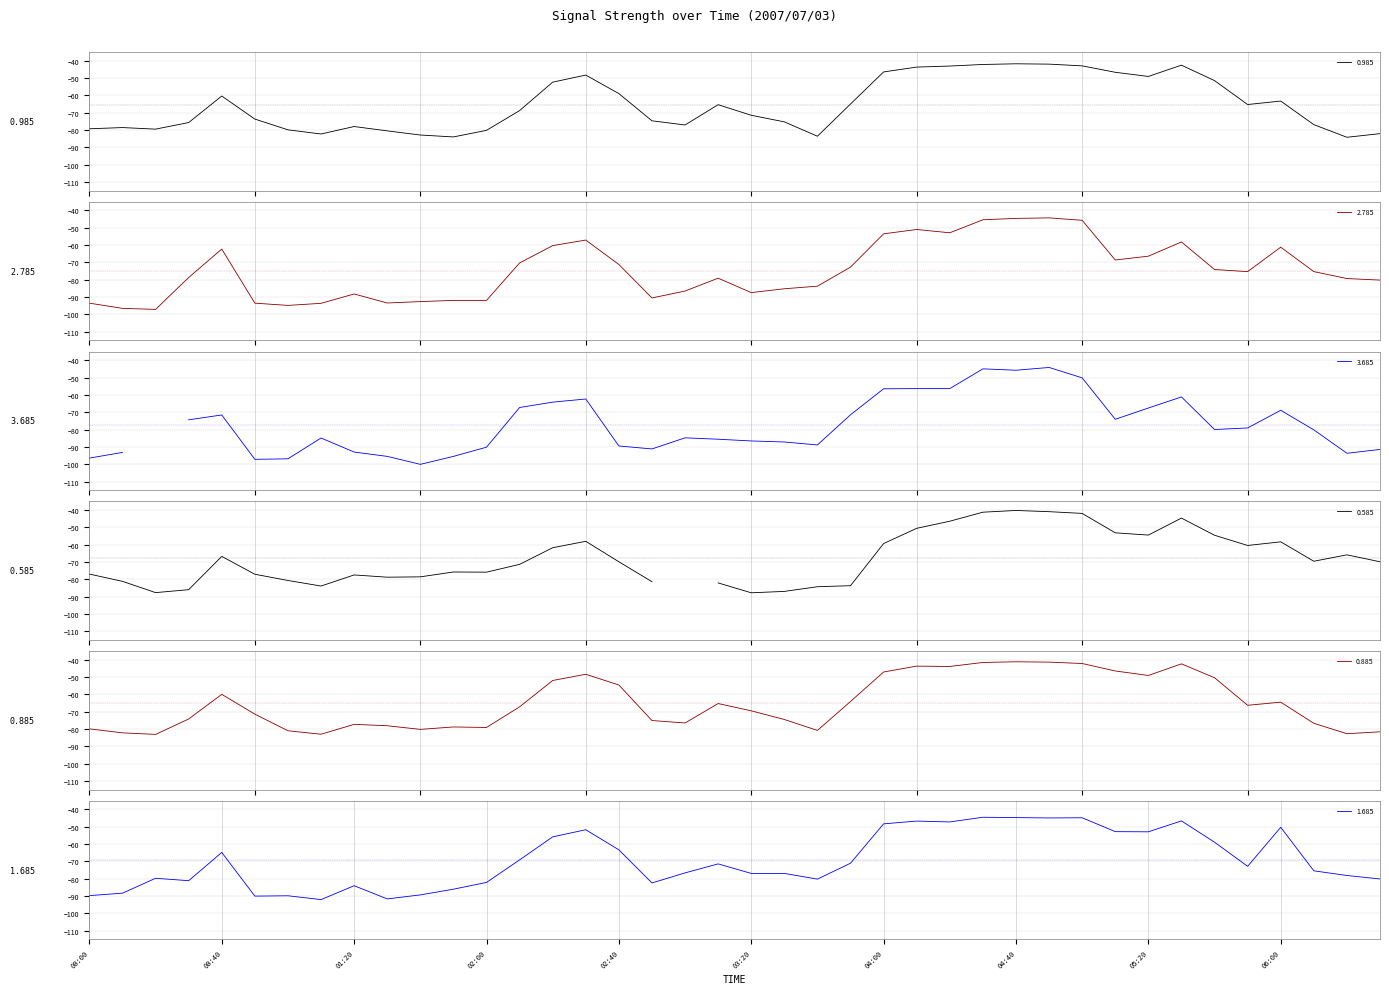

What is the maximum value for 0.885?

-41.2